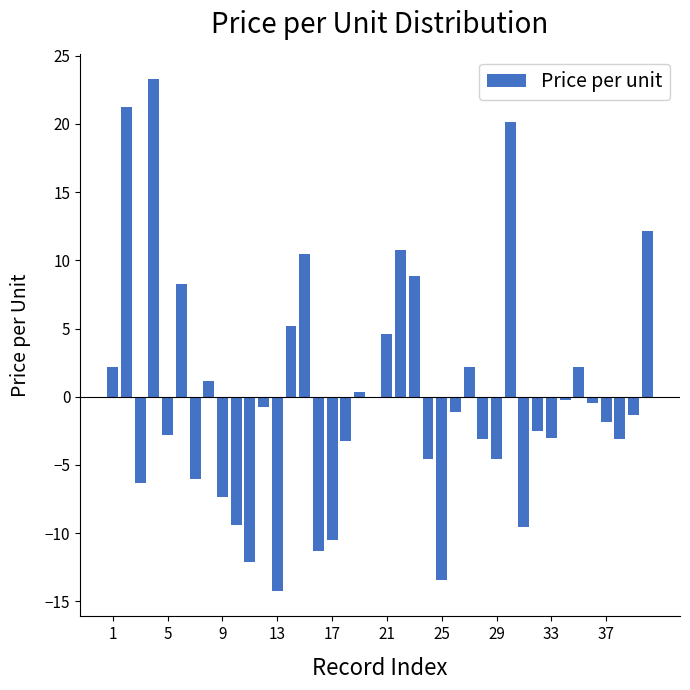

What is the maximum value shown in the chart?

23.3